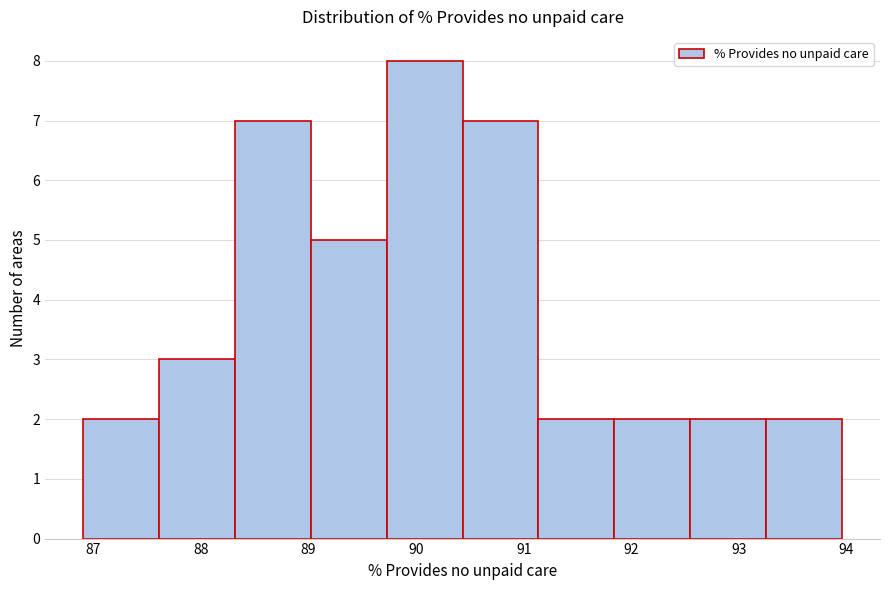

What is the height of the bar covering 86.9 to 87.6 on the x-axis? Neither the bar edges nor the heights are printed on the chart, so give them approximately, as read against the axes.

2